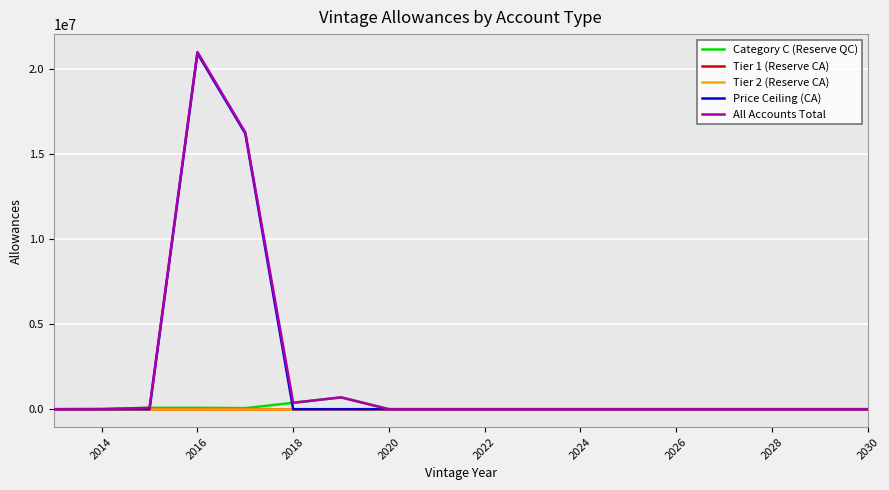

Does the chart have visible grid lines?

Yes